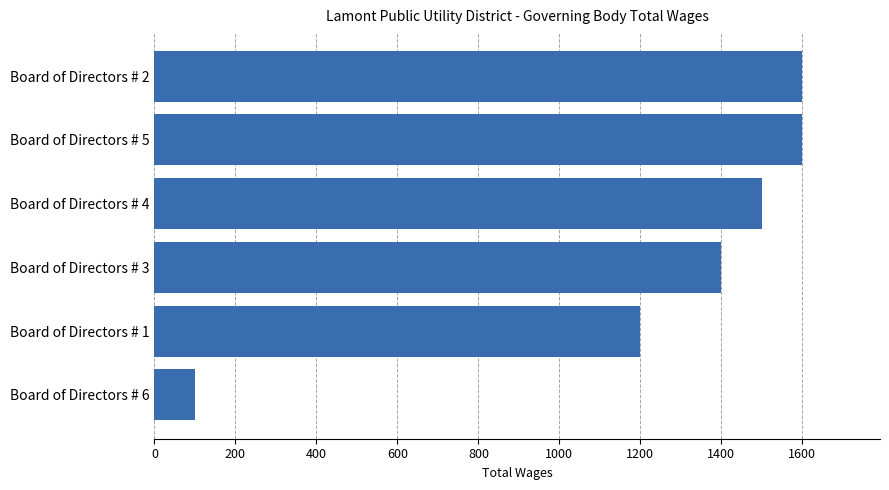

What is the minimum value shown in the chart?

100